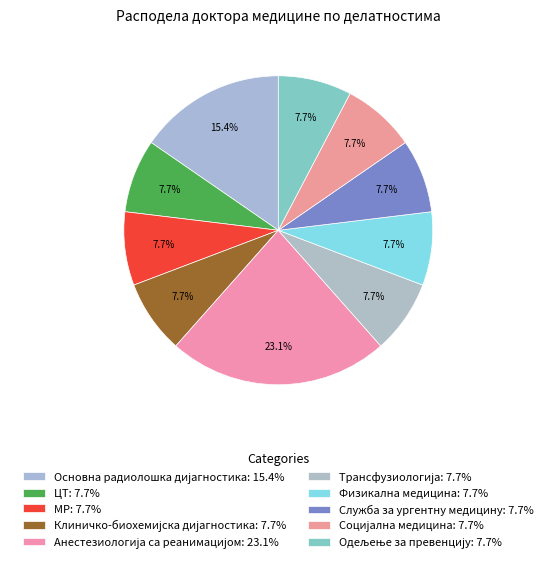

Between Анестезиологија са реанимацијом and Служба за ургентну медицину, which is larger?

Анестезиологија са реанимацијом